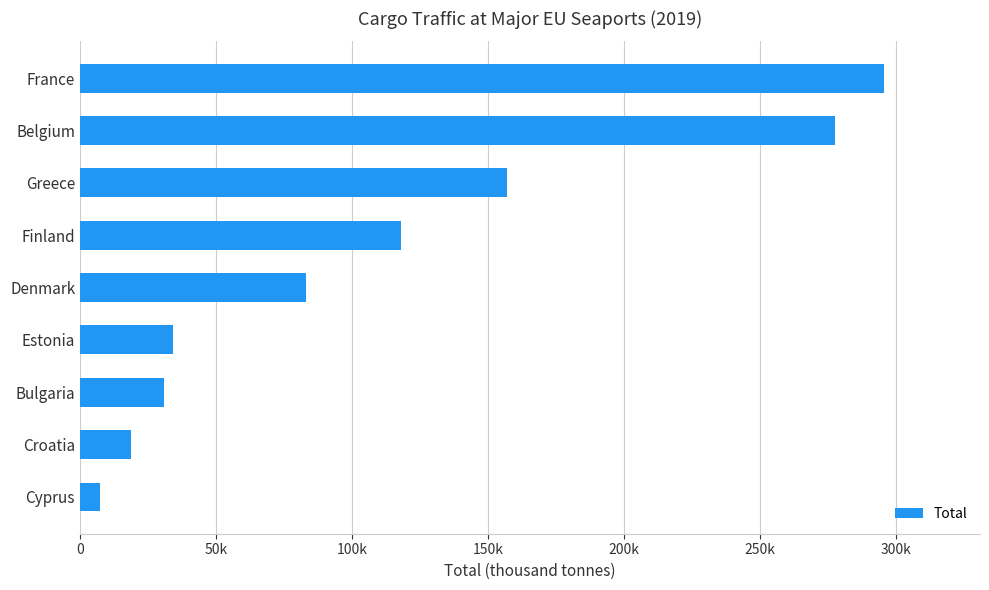

At which label is the value closest to 151471?

Greece